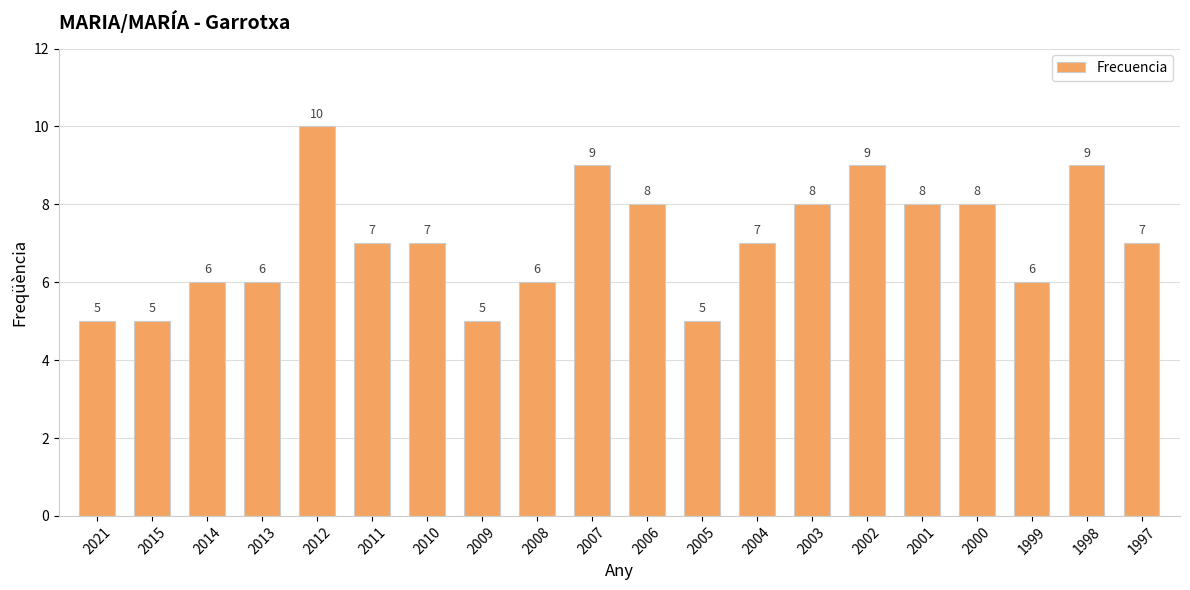

Reading right to left, extract all data points from this chart.

1997=7	1998=9	1999=6	2000=8	2001=8	2002=9	2003=8	2004=7	2005=5	2006=8	2007=9	2008=6	2009=5	2010=7	2011=7	2012=10	2013=6	2014=6	2015=5	2021=5